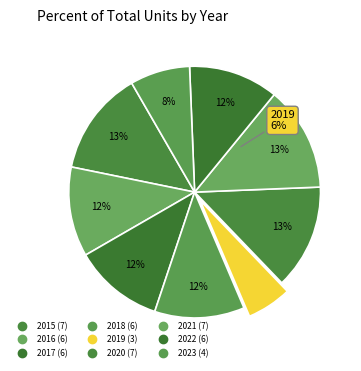

Is it true that 2022 is 1% of the pie?

False